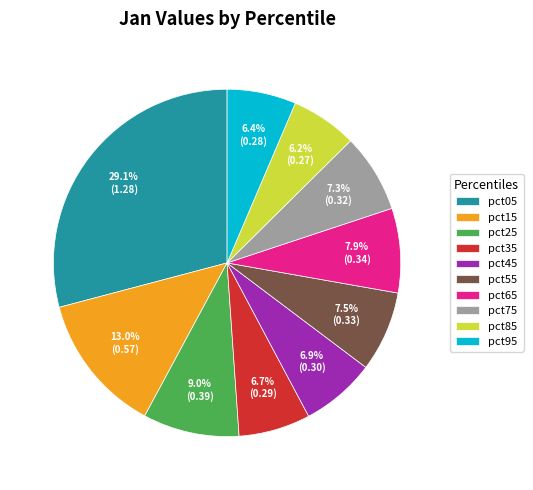

To the nearest percent, what portion does pct15 represent?

13%